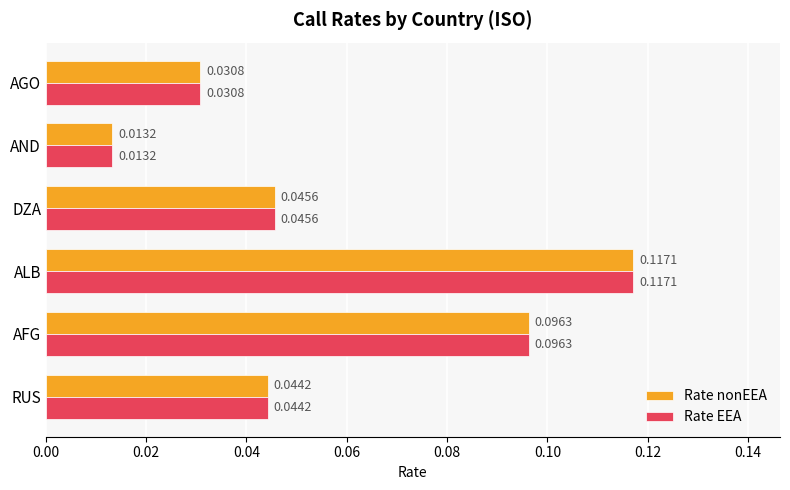

What is the sum of all Rate nonEEA values?

0.3